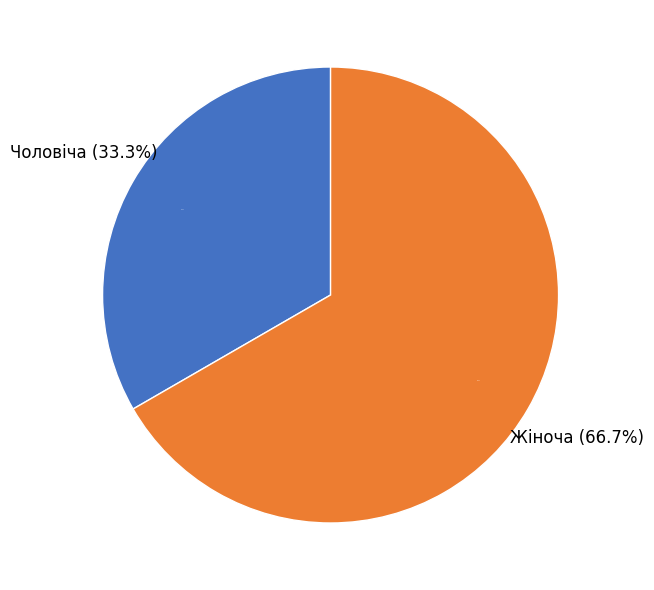

What portion of the pie excludes Жіноча?

33.3%